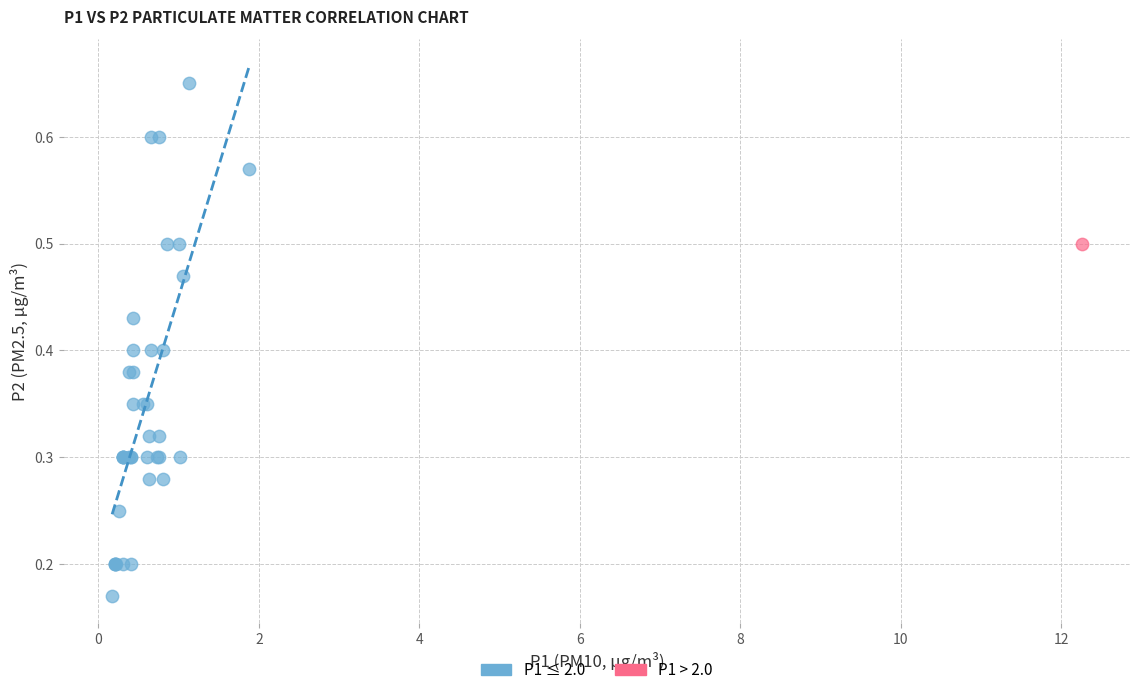

What are all the series names shown in the legend?

P1 ≤ 2.0, P1 > 2.0